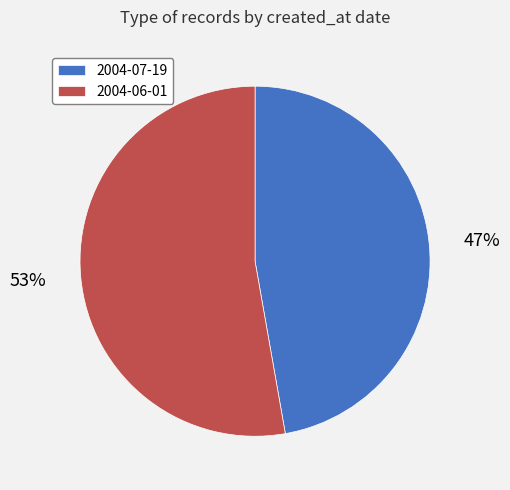

Approximately how many times larger is the value at 2004-07-19 compared to 2004-06-01?

0.9